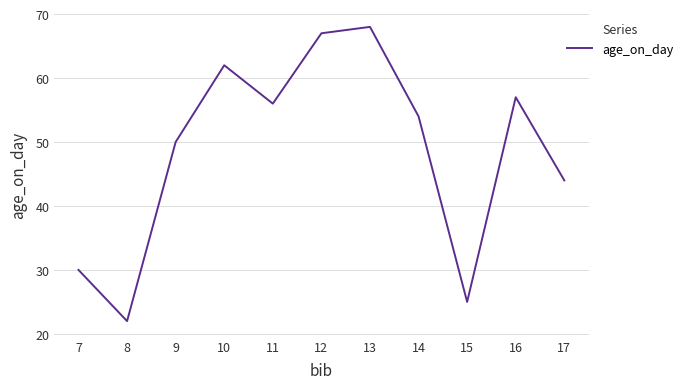

Rank the categories by value from highest to lowest.

13, 12, 10, 16, 11, 14, 9, 17, 7, 15, 8